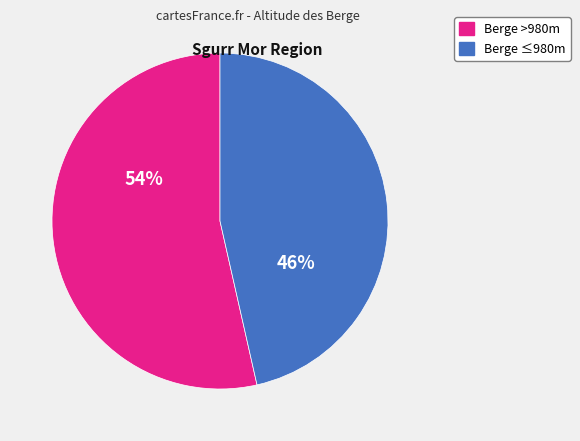

To the nearest percent, what is the average slice percentage?

50%